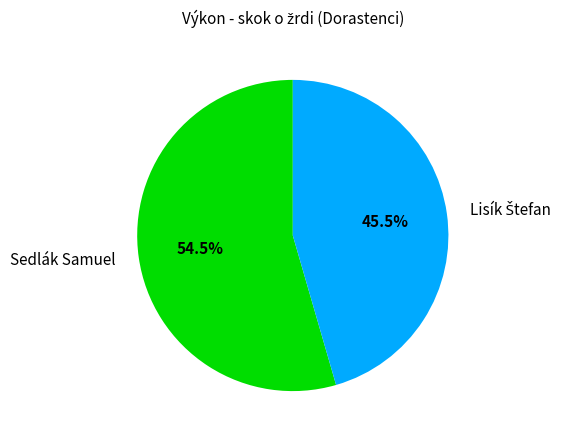

To the nearest percent, what is the average slice percentage?

50%